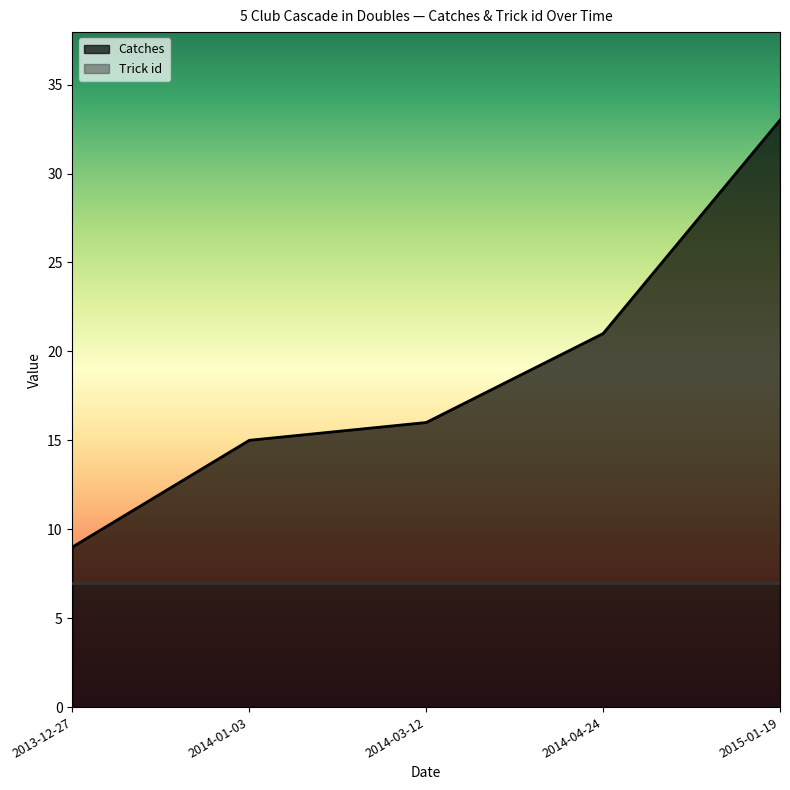

True or false: there are more than 0 points higher than both neighbors.

False